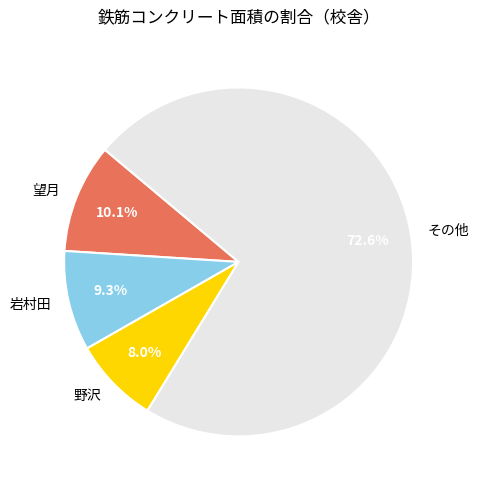

How much of the chart is everything except その他?

27.4%